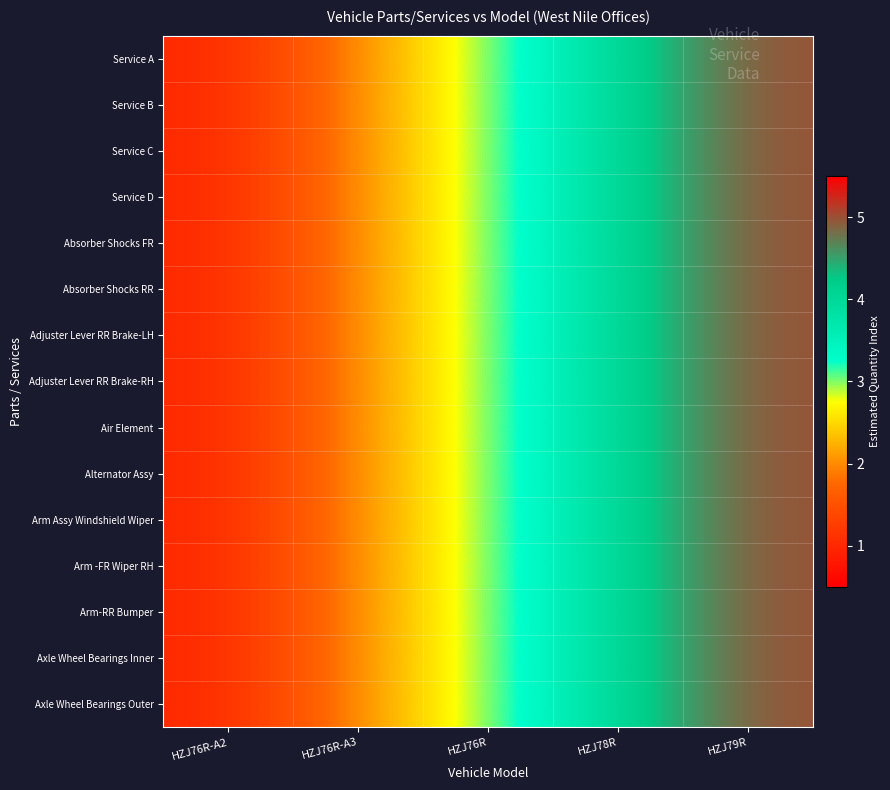

Reading left to right, extract all data points from this chart.

Service A: HZJ76R-A2=1	HZJ76R-A3=2	HZJ76R=3	HZJ78R=4	HZJ79R=5
Service B: HZJ76R-A2=1	HZJ76R-A3=2	HZJ76R=3	HZJ78R=4	HZJ79R=5
Service C: HZJ76R-A2=1	HZJ76R-A3=2	HZJ76R=3	HZJ78R=4	HZJ79R=5
Service D: HZJ76R-A2=1	HZJ76R-A3=2	HZJ76R=3	HZJ78R=4	HZJ79R=5
Absorber Shocks FR: HZJ76R-A2=1	HZJ76R-A3=2	HZJ76R=3	HZJ78R=4	HZJ79R=5
Absorber Shocks RR: HZJ76R-A2=1	HZJ76R-A3=2	HZJ76R=3	HZJ78R=4	HZJ79R=5
Adjuster Lever RR Brake-LH: HZJ76R-A2=1	HZJ76R-A3=2	HZJ76R=3	HZJ78R=4	HZJ79R=5
Adjuster Lever RR Brake-RH: HZJ76R-A2=1	HZJ76R-A3=2	HZJ76R=3	HZJ78R=4	HZJ79R=5
Air Element: HZJ76R-A2=1	HZJ76R-A3=2	HZJ76R=3	HZJ78R=4	HZJ79R=5
Alternator Assy: HZJ76R-A2=1	HZJ76R-A3=2	HZJ76R=3	HZJ78R=4	HZJ79R=5
Arm Assy Windshield Wiper: HZJ76R-A2=1	HZJ76R-A3=2	HZJ76R=3	HZJ78R=4	HZJ79R=5
Arm -FR Wiper RH: HZJ76R-A2=1	HZJ76R-A3=2	HZJ76R=3	HZJ78R=4	HZJ79R=5
Arm-RR Bumper: HZJ76R-A2=1	HZJ76R-A3=2	HZJ76R=3	HZJ78R=4	HZJ79R=5
Axle Wheel Bearings Inner: HZJ76R-A2=1	HZJ76R-A3=2	HZJ76R=3	HZJ78R=4	HZJ79R=5
Axle Wheel Bearings Outer: HZJ76R-A2=1	HZJ76R-A3=2	HZJ76R=3	HZJ78R=4	HZJ79R=5